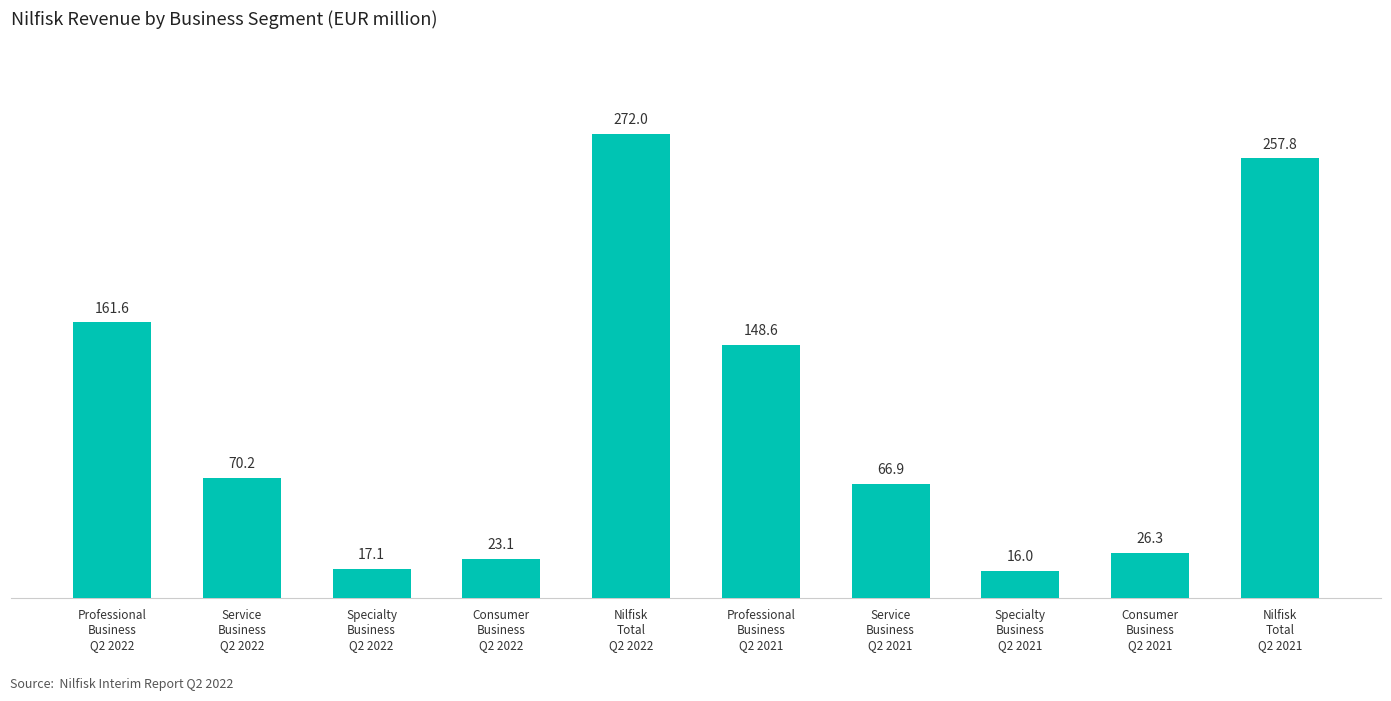

What value does the data have at Nilfisk
Total
Q2 2021?

257.8